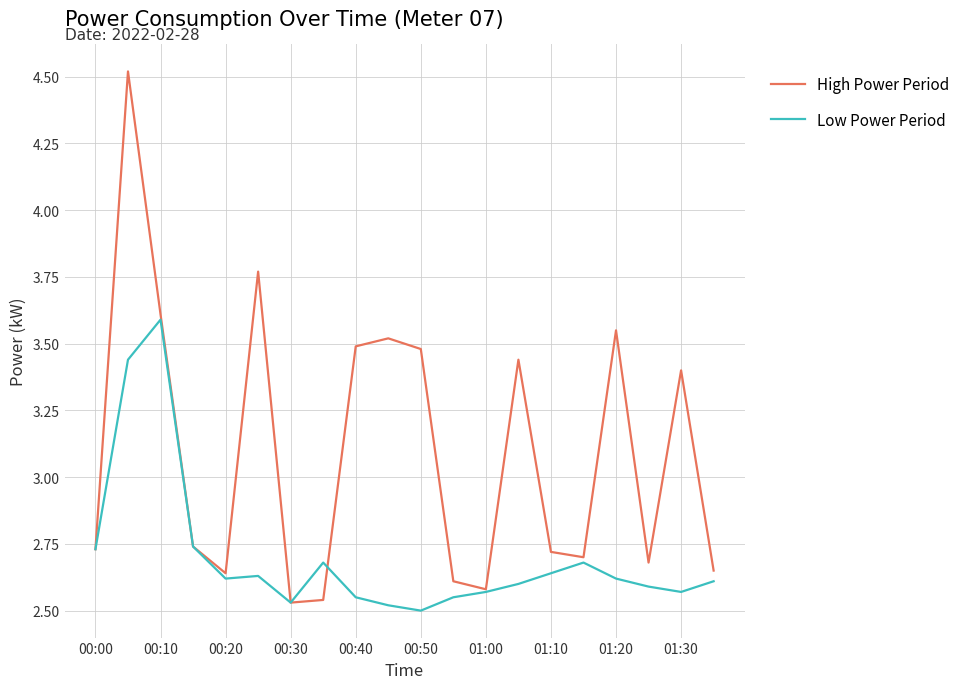

Which series has the largest range (max minus min)?

High Power Period